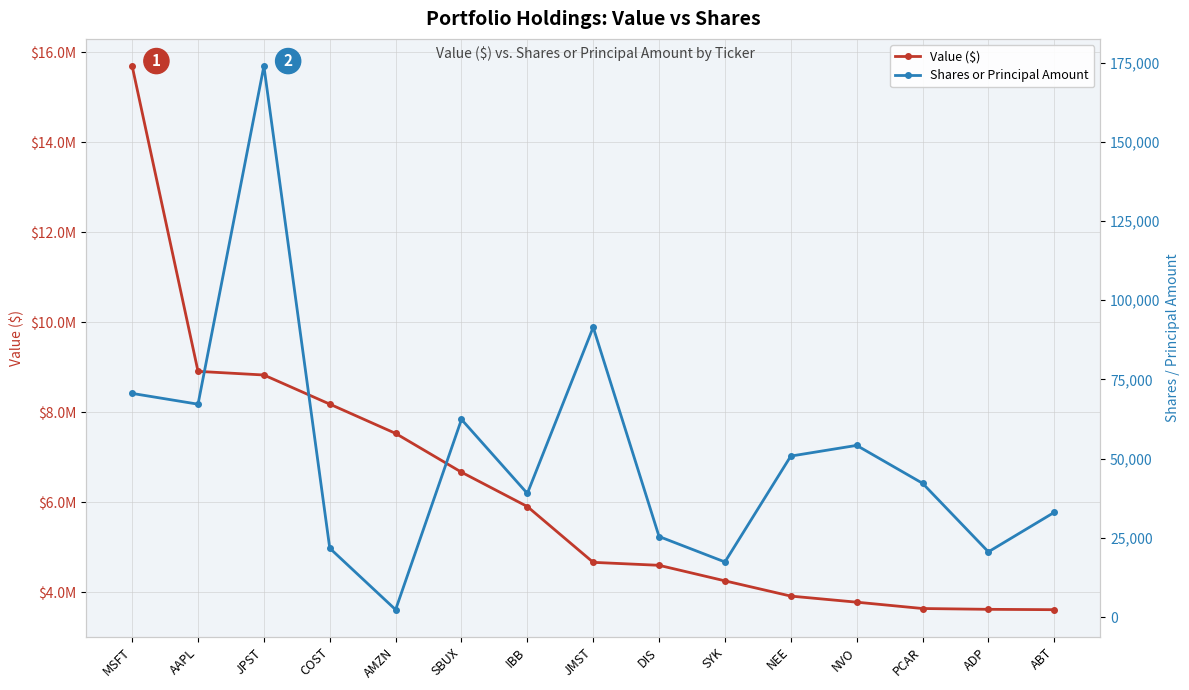

What are all the series names shown in the legend?

Value ($), Shares or Principal Amount